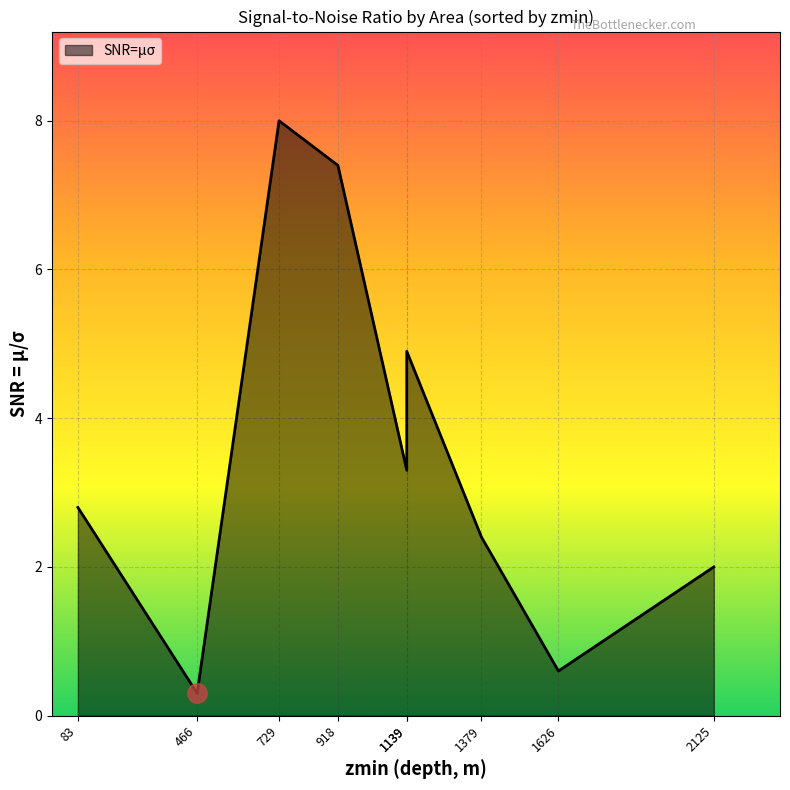

True or false: there are more than 1 points higher than both neighbors.

True